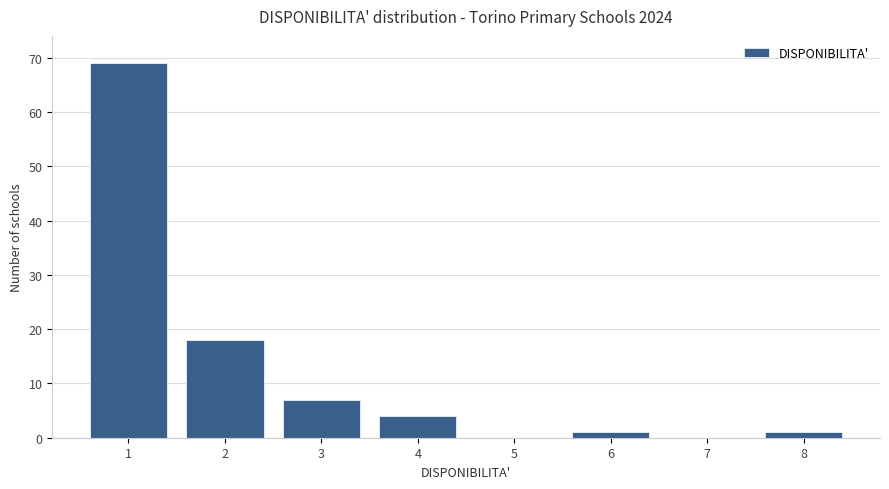

Reading right to left, transcribe all the data shown in this chart.

8=1	7=0	6=1	5=0	4=4	3=7	2=18	1=69